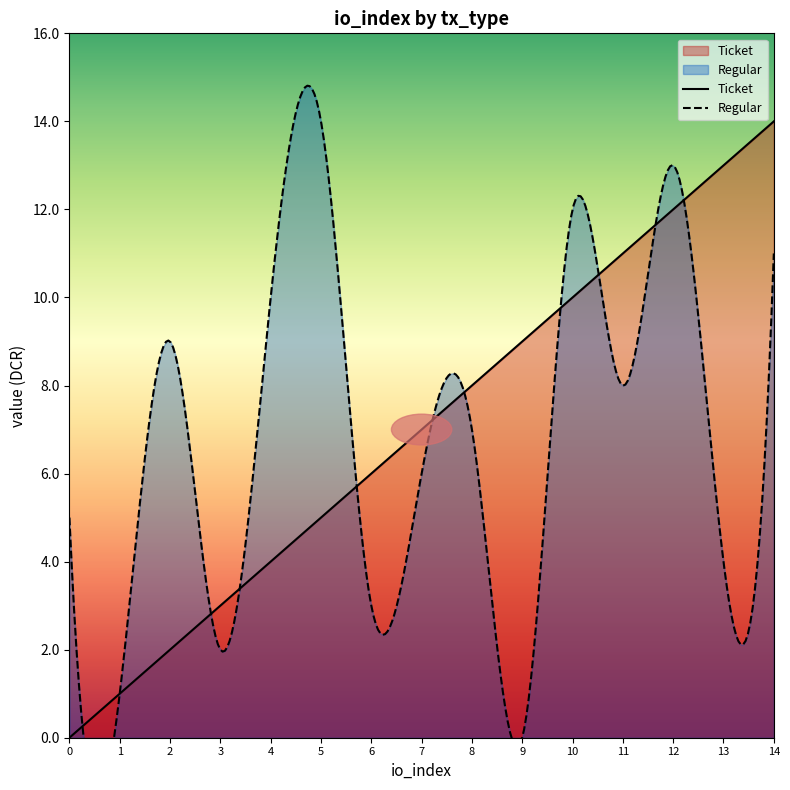

What is the value of the Regular point at the 8th from the left?

6